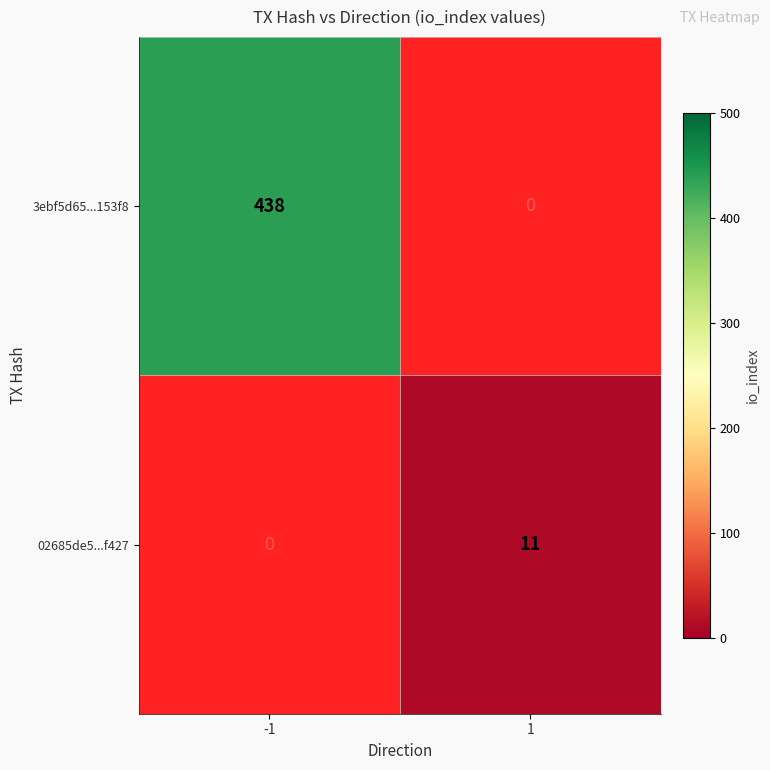

The value of 02685de5...f427 at 1 is 15. True or false?

False